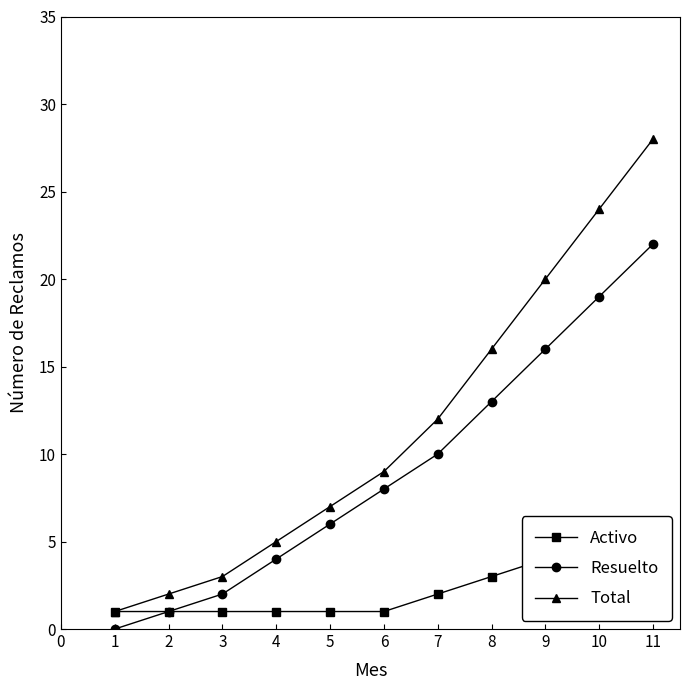

What is the value of the Resuelto point at the 4th from the left?

4